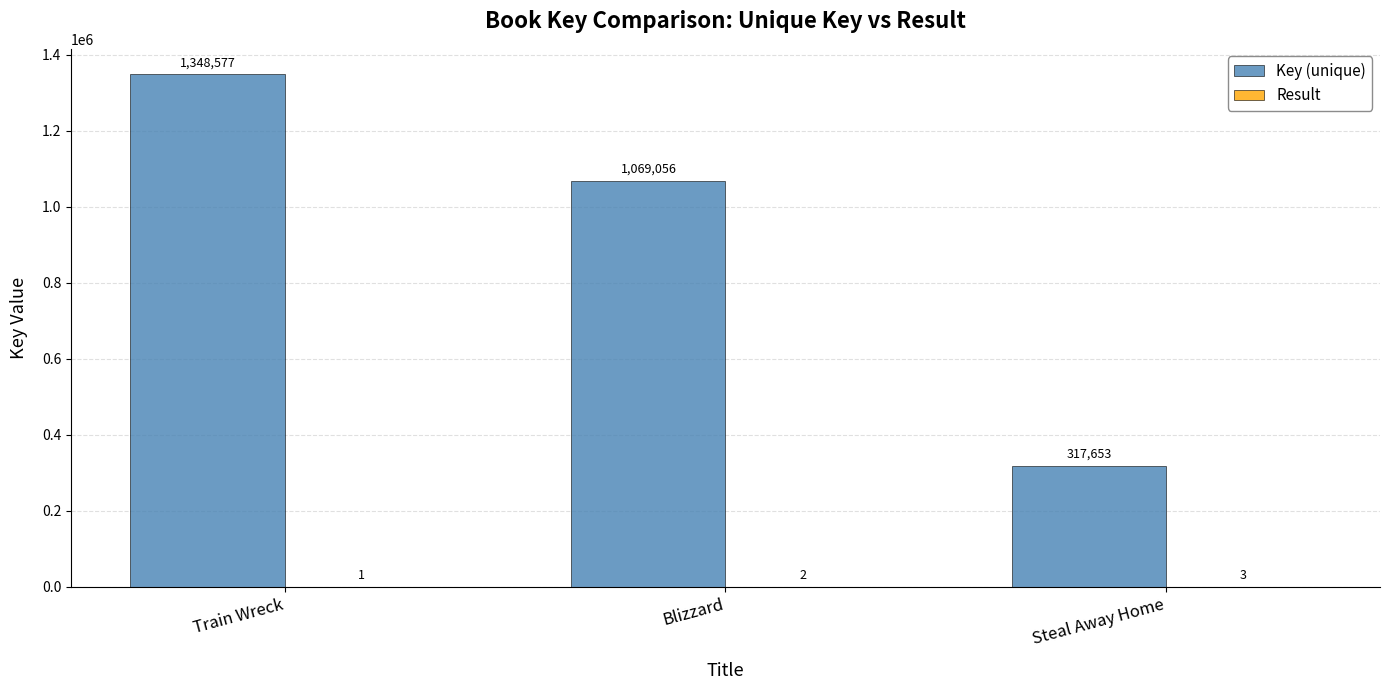

What is the maximum value for Key (unique)?

1348577